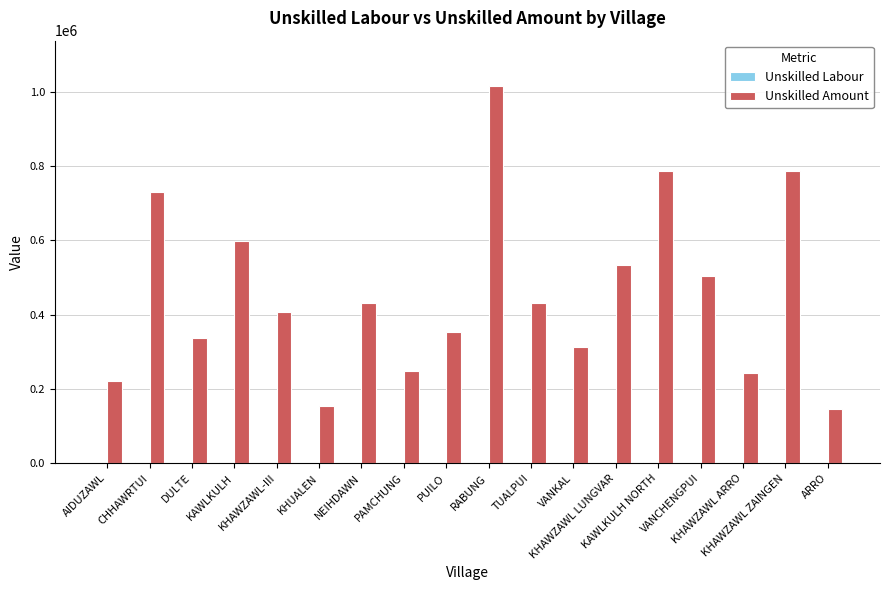

What is the sum of all Unskilled Amount values?

8237916